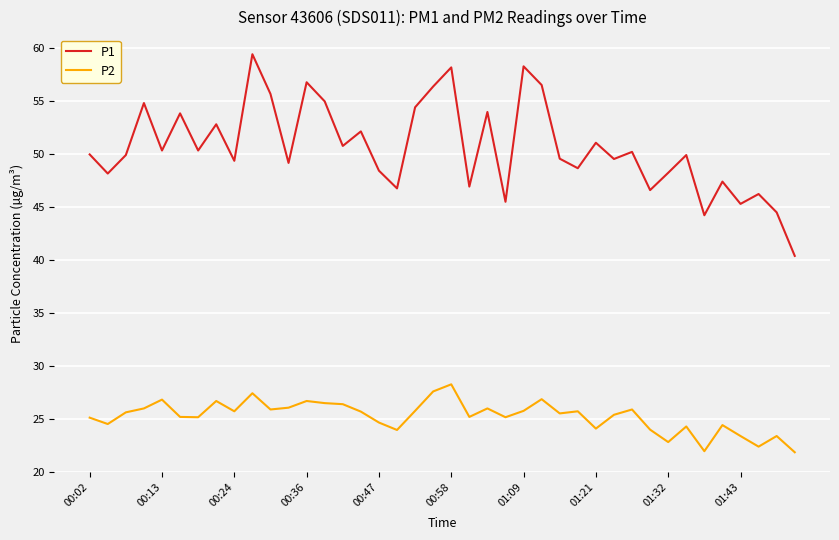

What is the difference between the maximum and minimum values in the P2 series?

6.4